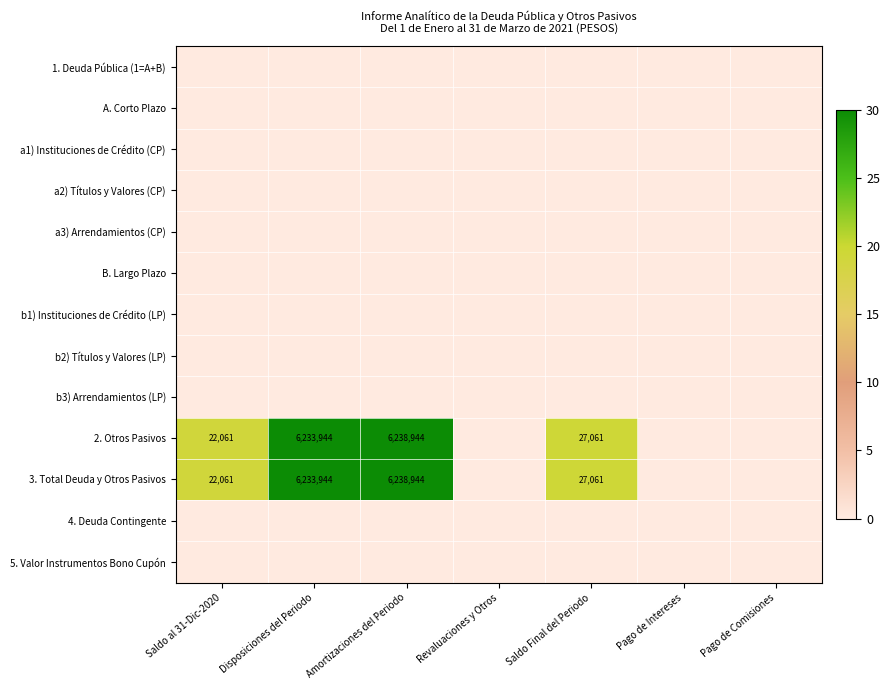

List the labels in order of 5. Valor Instrumentos Bono Cupón value, smallest first.

Saldo al 31-Dic-2020, Disposiciones del Periodo, Amortizaciones del Periodo, Revaluaciones y Otros, Saldo Final del Periodo, Pago de Intereses, Pago de Comisiones